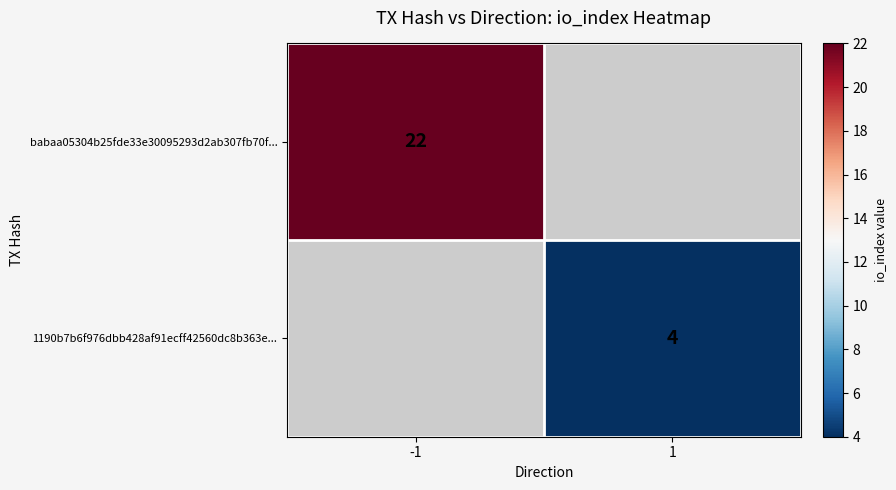

True or false: 1190b7b6f976dbb428af91ecff42560dc8b363e... has a value of 4 at 1.

True